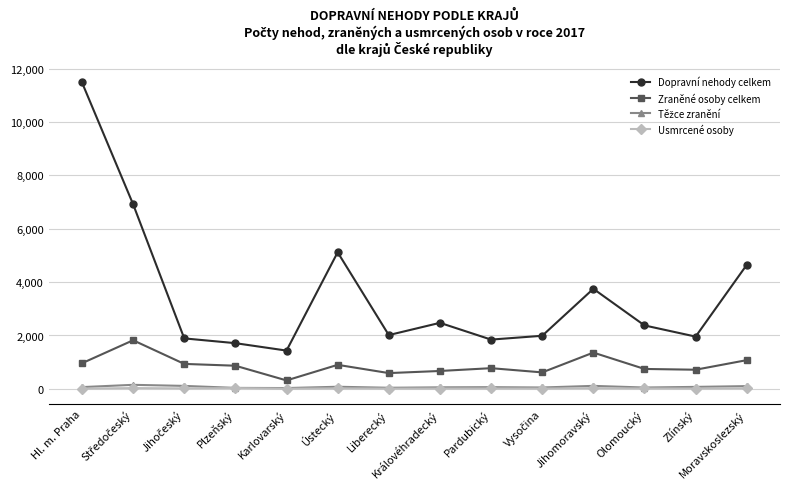

What is the value of the Dopravní nehody celkem point at the 3rd from the left?

1891